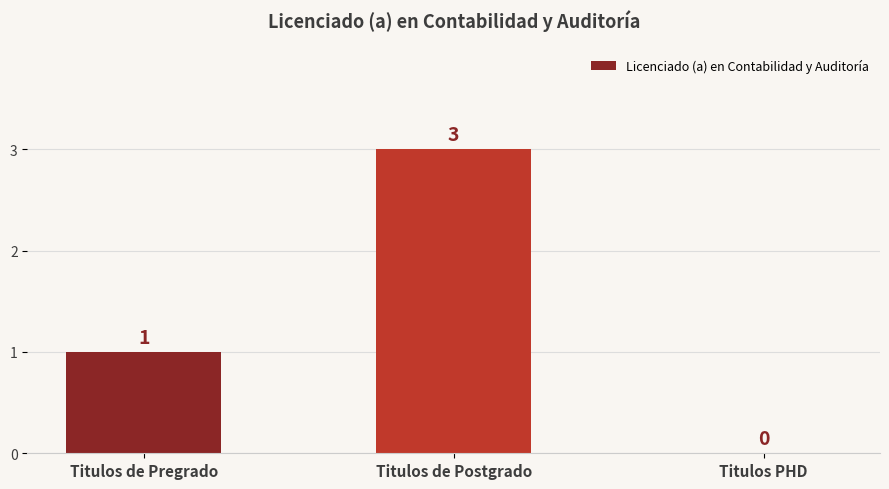

Reading left to right, what are all the values shown in this chart?

Titulos de Pregrado=1	Titulos de Postgrado=3	Titulos PHD=0